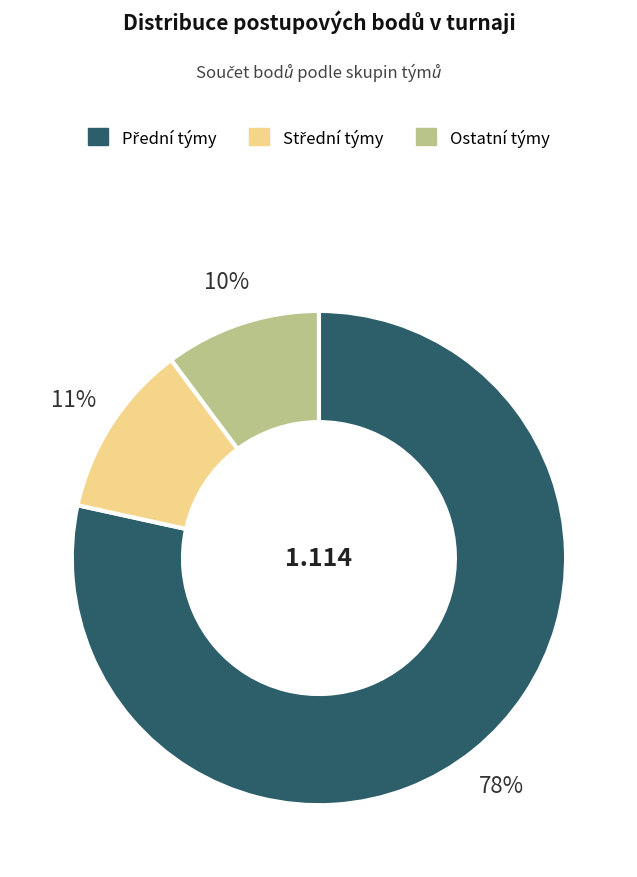

Is there any slice that represents more than half of the pie?

Yes